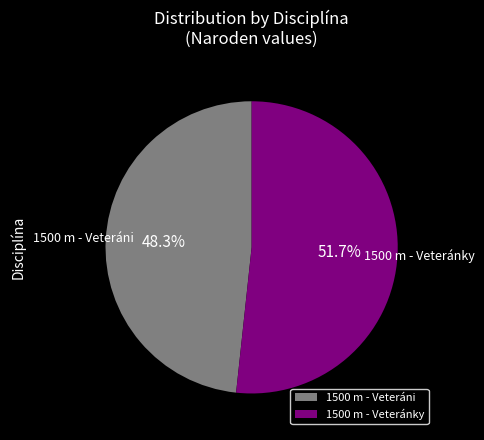

To the nearest percent, what is the combined percentage of 1500 m - Veteráni and 1500 m - Veteránky?

100%